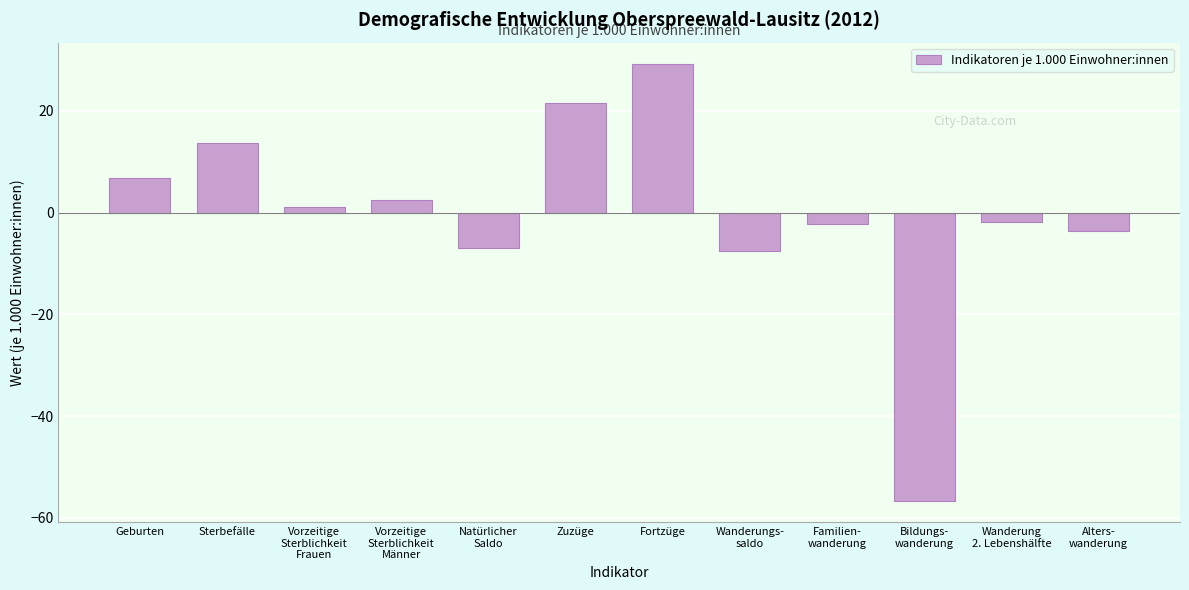

Reading left to right, transcribe all the data shown in this chart.

6.8	13.6	1.1	2.4	-6.9	21.5	29.1	-7.6	-2.3	-56.6	-1.9	-3.6